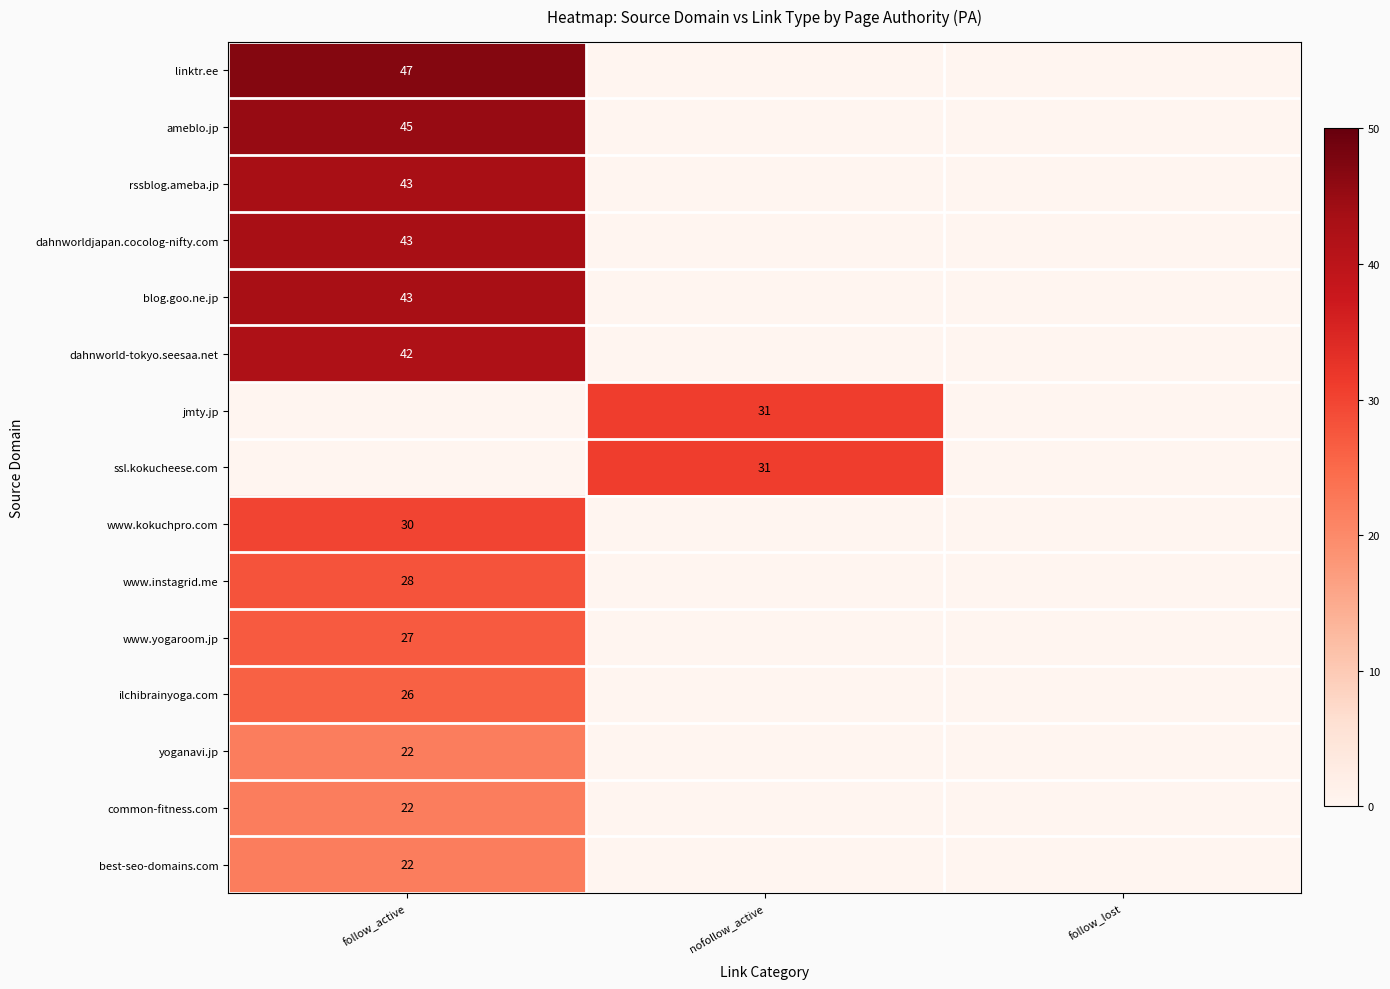

The value of ssl.kokucheese.com at nofollow_active is 55. True or false?

False